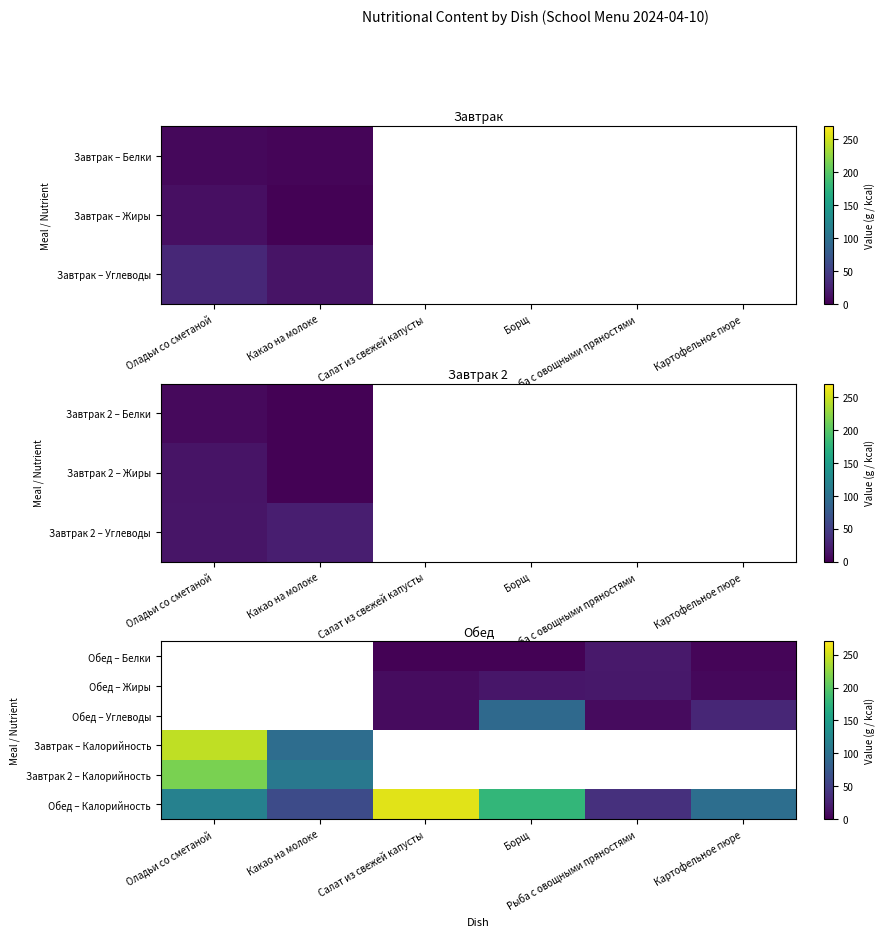

The value of Обед – Жиры at Картофельное пюре is 5.3. True or false?

True